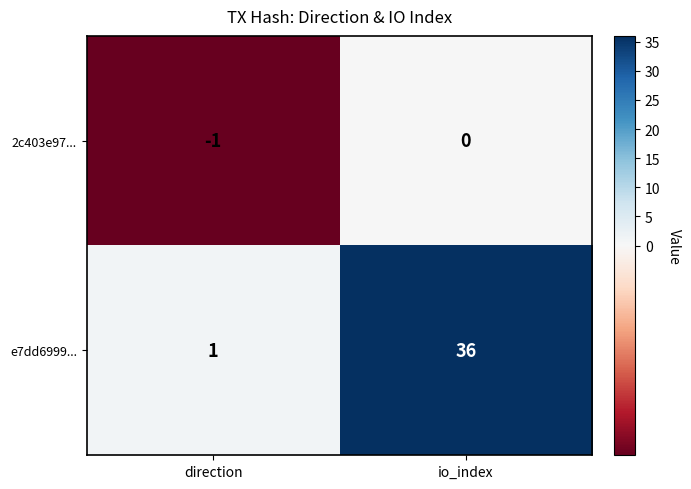

Where is 2c403e97... nearest to the value 0?

io_index